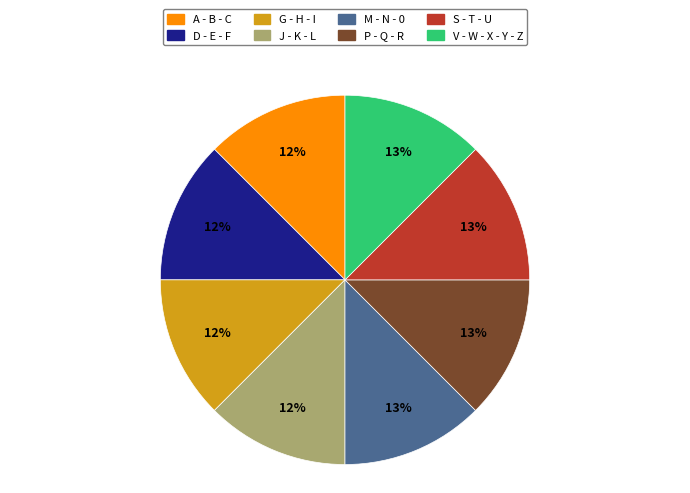

Approximately how many times larger is the value at J - K - L compared to A - B - C?

1.0